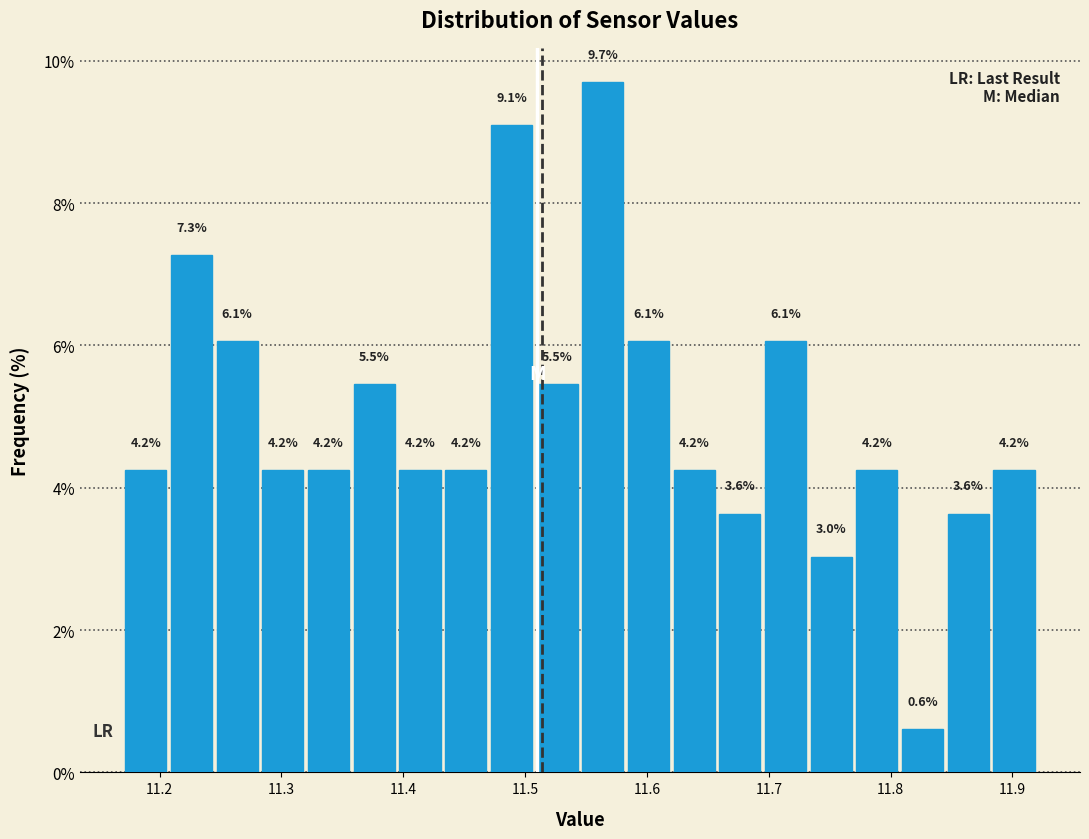

Read against the x-axis, roughly where is the centre of the tallest bar?

11.56